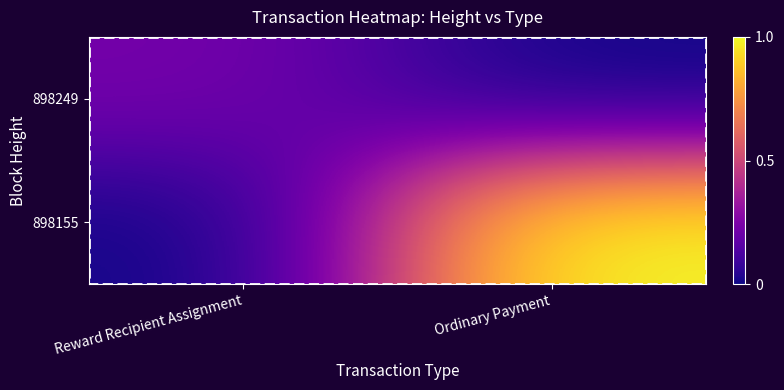

How many series are shown in this chart?

2